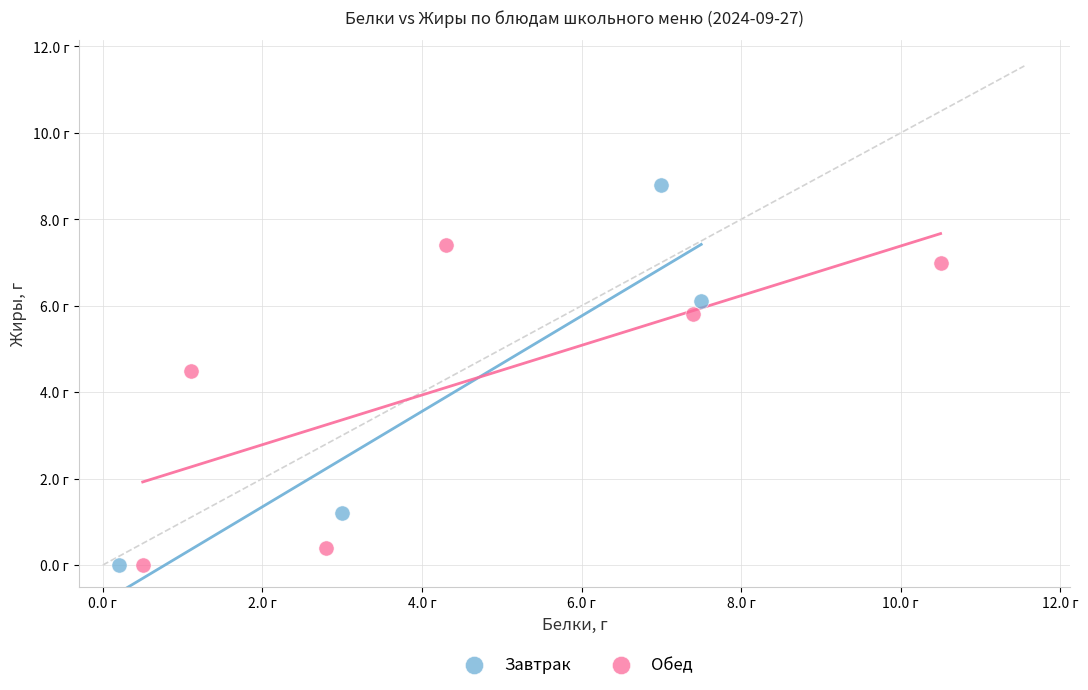

What are all the series names shown in the legend?

Завтрак, Обед